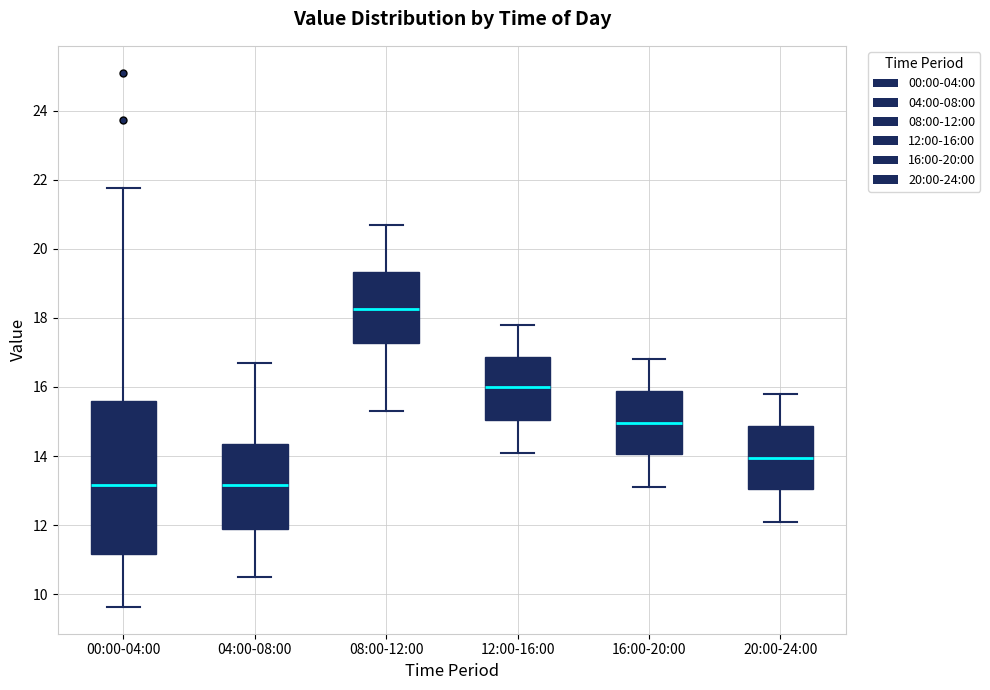

Reading left to right, read every box against the y-axis: the position of its median line, the range the box covers, and the ends of its whiskers. The values are not printed on the chart, so give them approximately, as read against the axis.

00:00-04:00: median 13.2, box 11.2 to 15.6, whiskers 9.6 to 21.8
04:00-08:00: median 13.2, box 11.8 to 14.4, whiskers 10.6 to 16.8
08:00-12:00: median 18.2, box 17.2 to 19.4, whiskers 15.4 to 20.8
12:00-16:00: median 16.0, box 15.0 to 16.8, whiskers 14.2 to 17.8
16:00-20:00: median 15.0, box 14.0 to 15.8, whiskers 13.2 to 16.8
20:00-24:00: median 14.0, box 13.0 to 14.8, whiskers 12.2 to 15.8